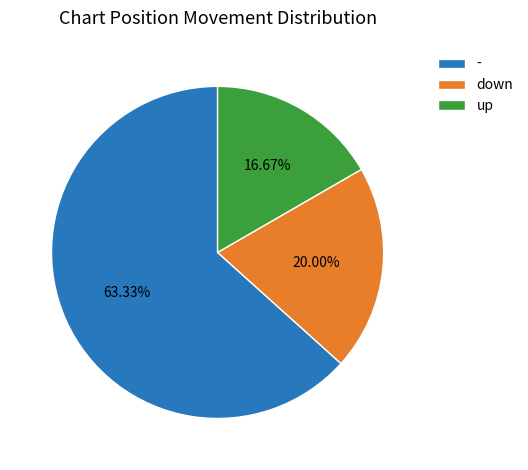

What is the ratio of the value at - to the value at down?

3.2